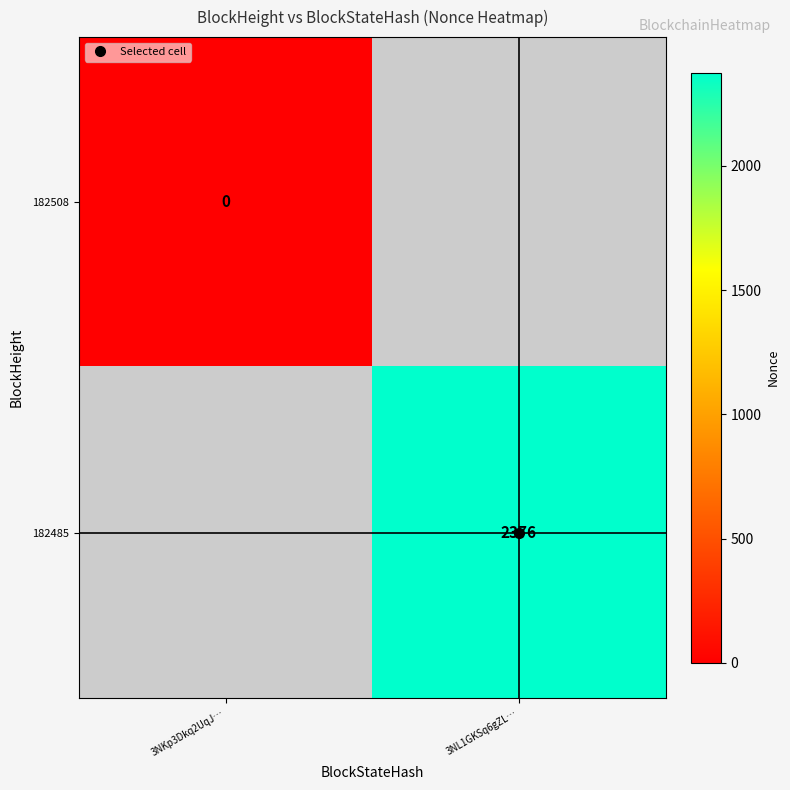

List the series in order of their overall mean, lowest first.

182508, 182485